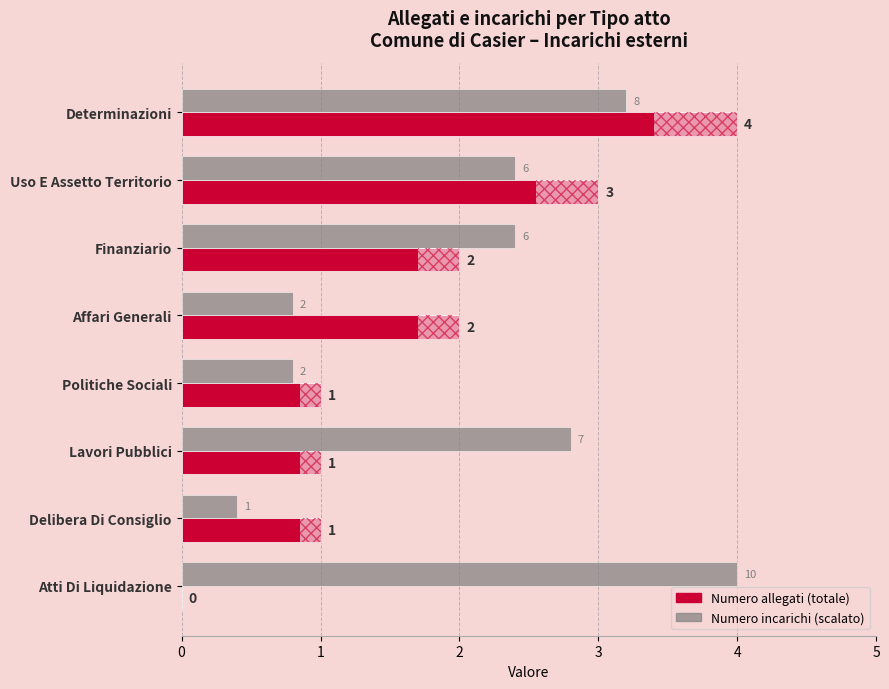

What is the maximum value for Numero incarichi (scalato)?

4.0